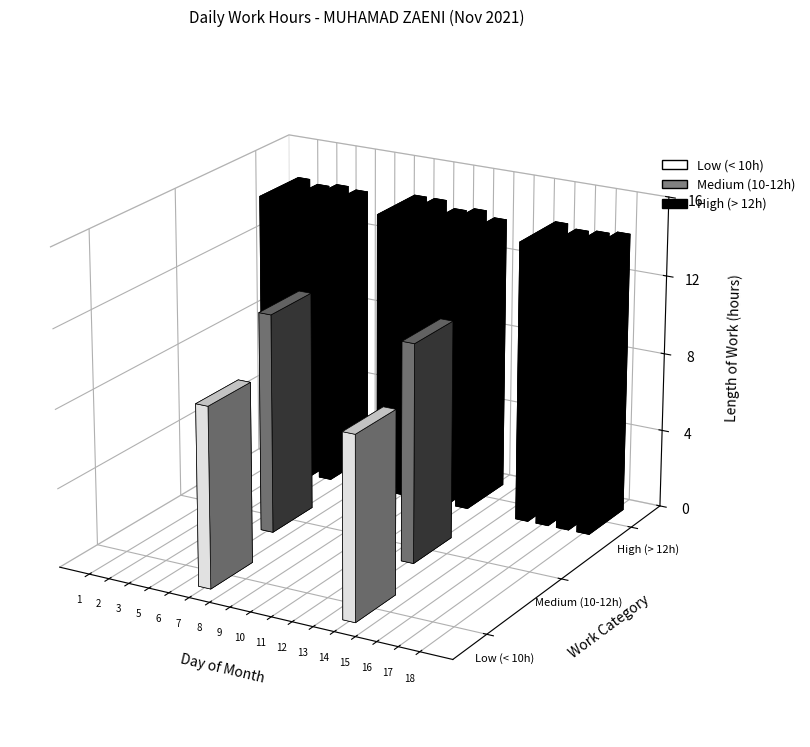

What is the difference between the highest and lowest values at 15?

14.3